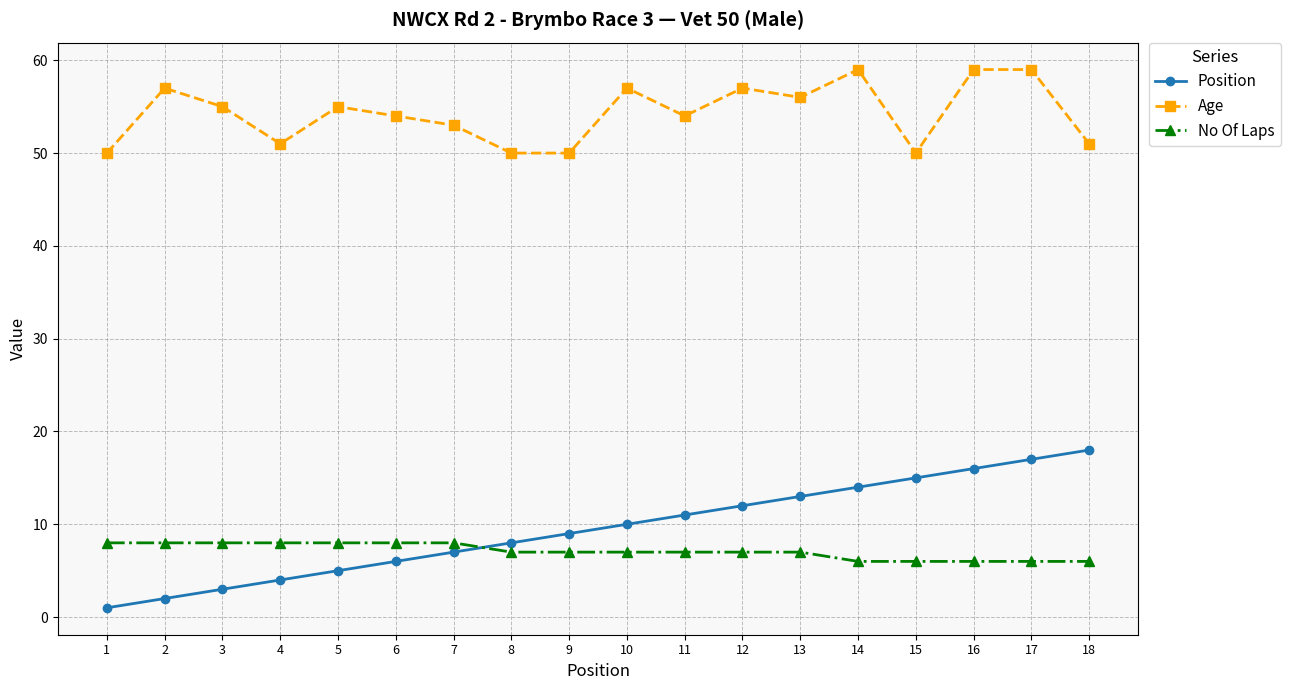

At 12, list the series in order from largest to smallest.

Age, Position, No Of Laps